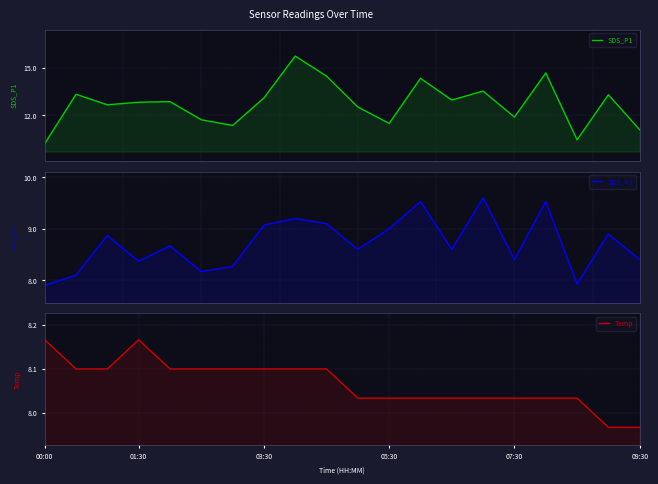

Read the SDS_P1 value at 01:30.

13.3